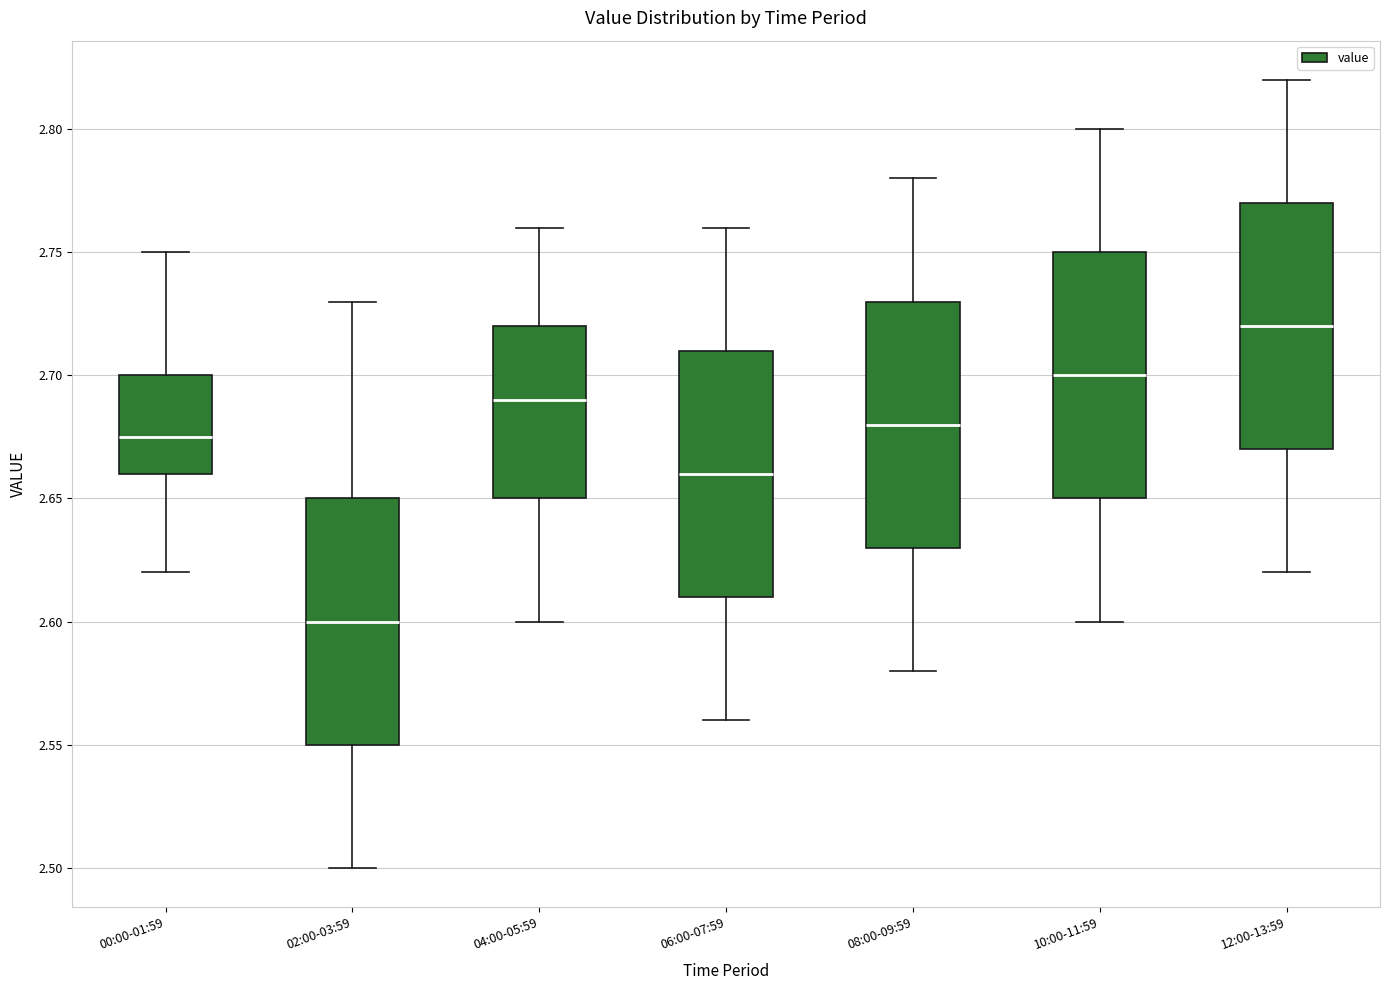

Reading left to right, read every box against the y-axis: the position of its median line, the range the box covers, and the ends of its whiskers. The values are not printed on the chart, so give them approximately, as read against the axis.

00:00-01:59: median 2.675, box 2.660 to 2.700, whiskers 2.620 to 2.750
02:00-03:59: median 2.600, box 2.550 to 2.650, whiskers 2.500 to 2.730
04:00-05:59: median 2.690, box 2.650 to 2.720, whiskers 2.600 to 2.760
06:00-07:59: median 2.660, box 2.610 to 2.710, whiskers 2.560 to 2.760
08:00-09:59: median 2.680, box 2.630 to 2.730, whiskers 2.580 to 2.780
10:00-11:59: median 2.700, box 2.650 to 2.750, whiskers 2.600 to 2.800
12:00-13:59: median 2.720, box 2.670 to 2.770, whiskers 2.620 to 2.820